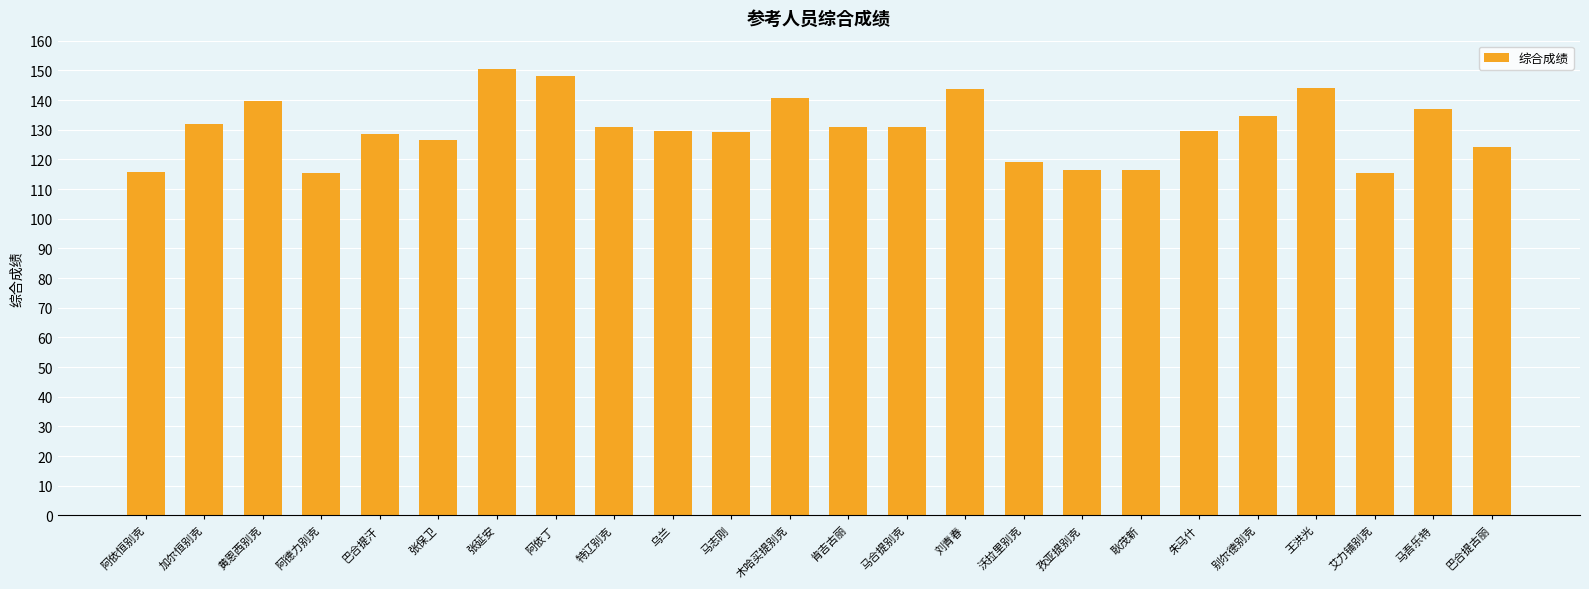

How many data points does each series have?

24